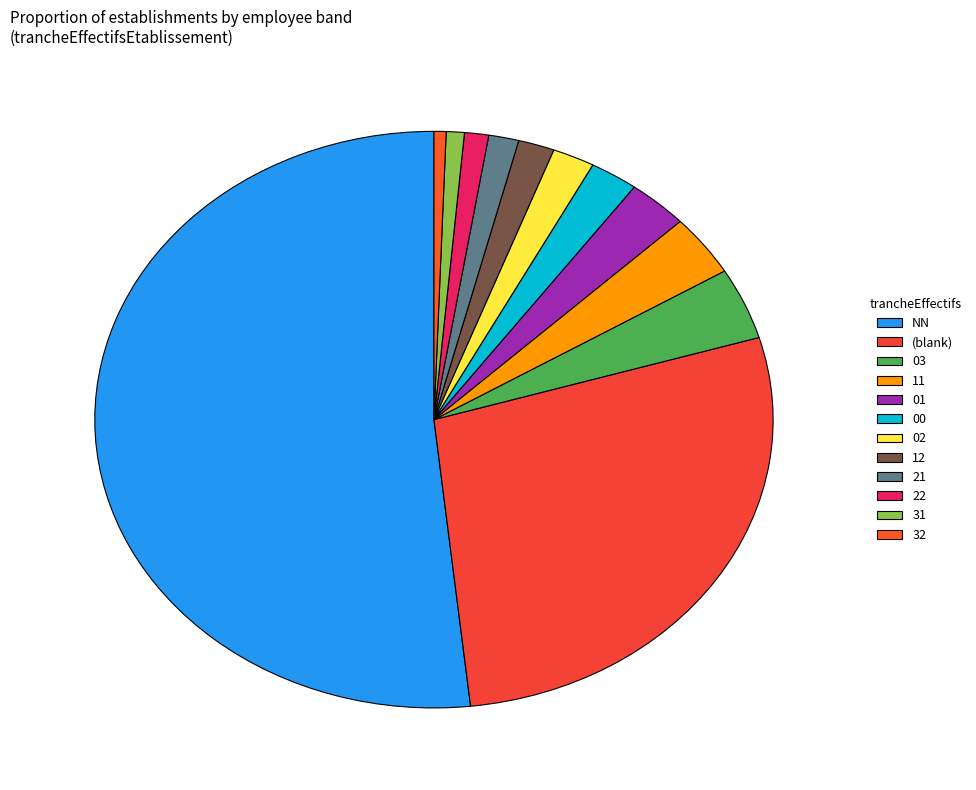

What is the majority slice?

NN